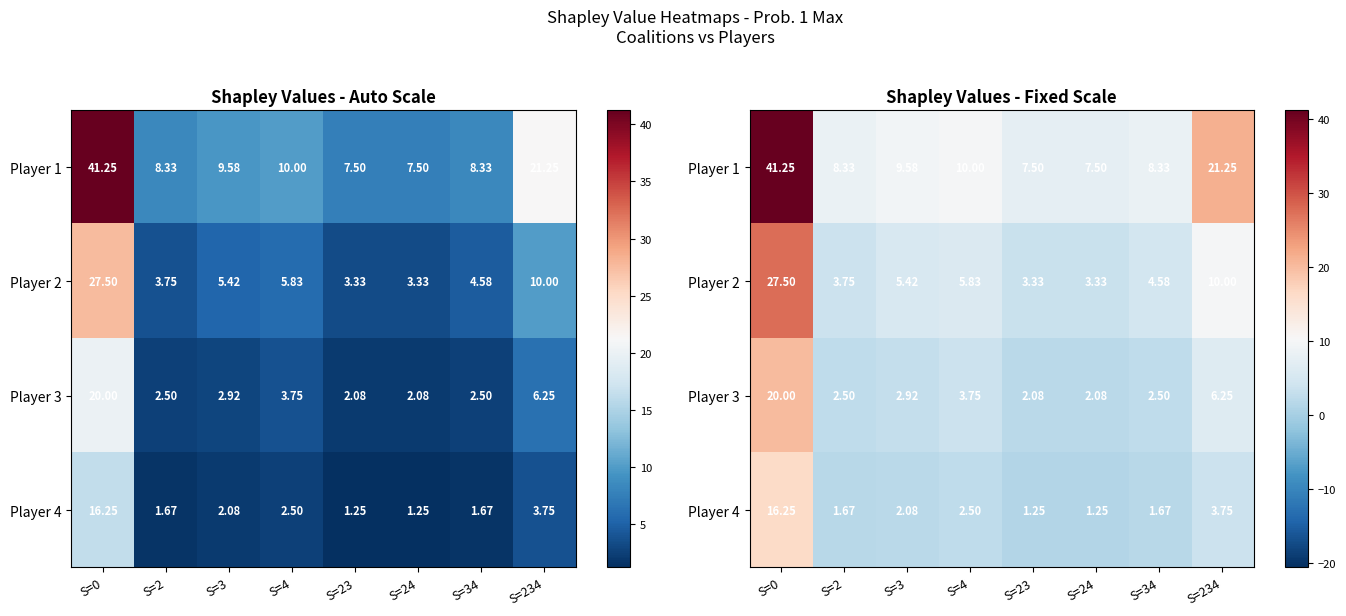

Which series has the largest total across all categories?

Player 1